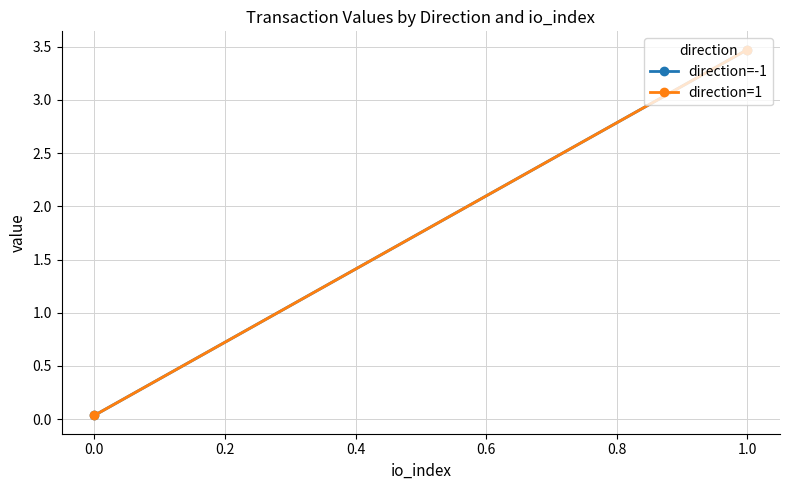

How many values in the direction=-1 series exceed 3?

1